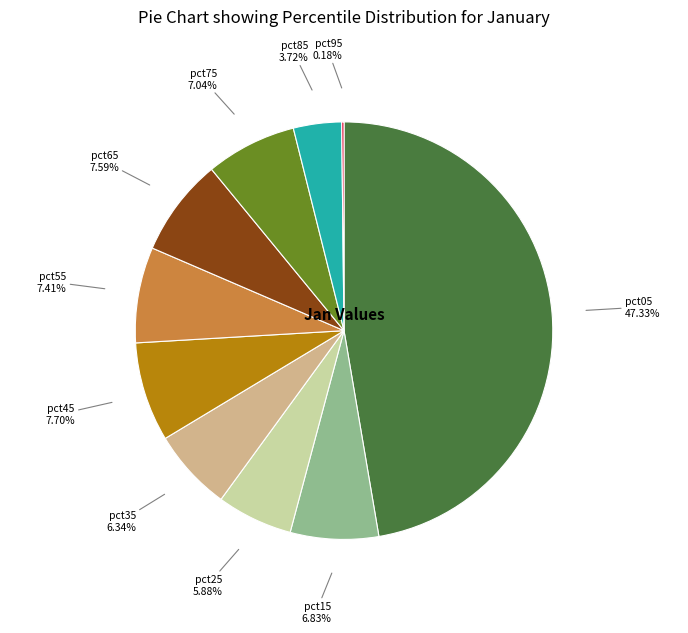

What is the largest slice in the pie chart?

pct05